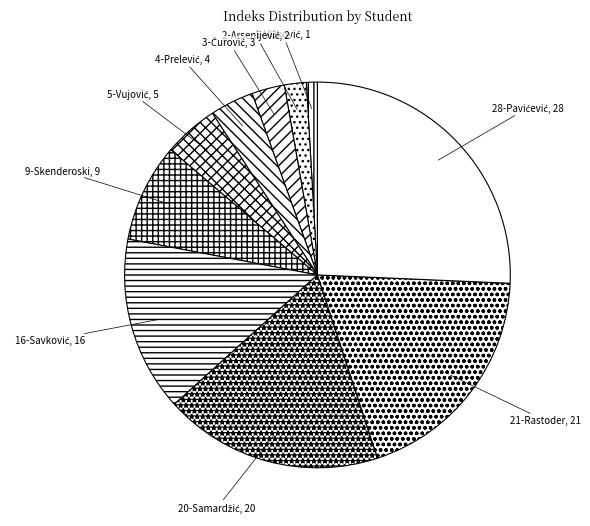

Is it true that 9-Skenderoski is 17% of the pie?

False